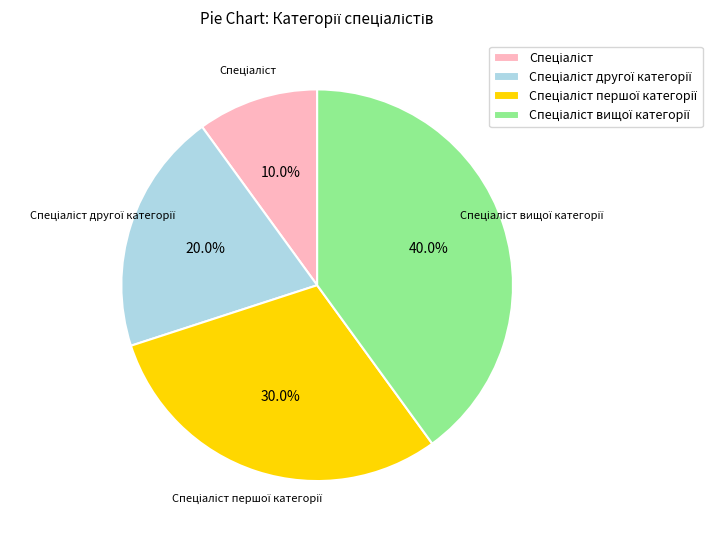

Is there a majority slice in this chart?

No